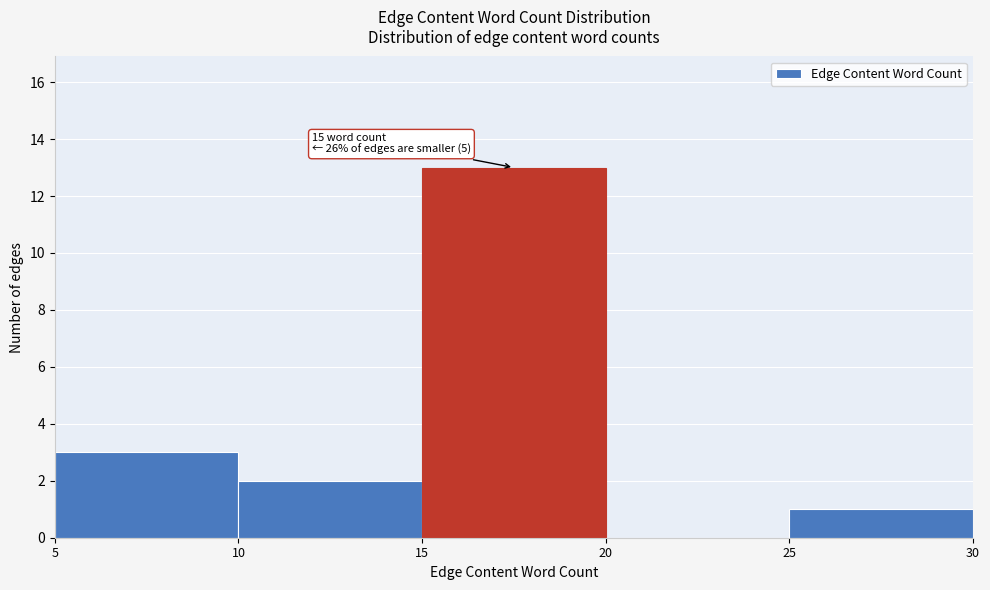

Which range on the x-axis has the tallest bar?

15 to 20